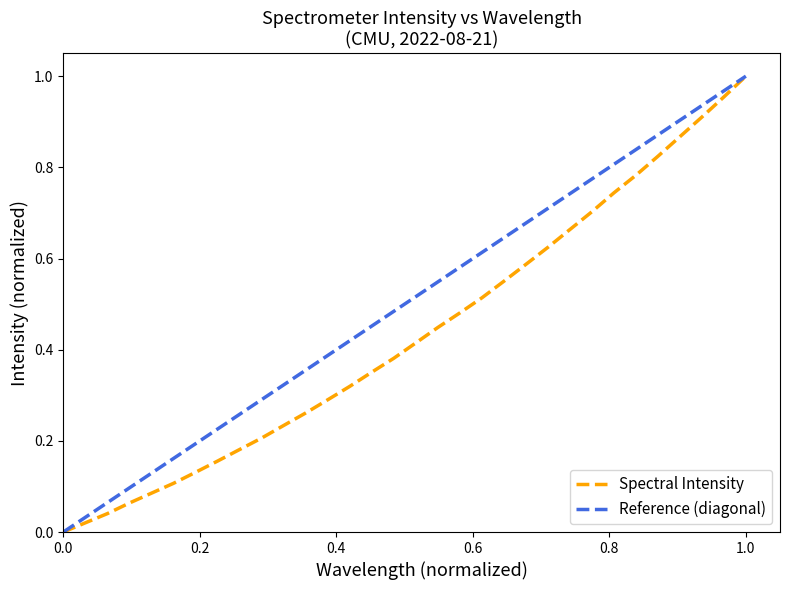

What is the sum of the values at 24 and 0.2?

0.7